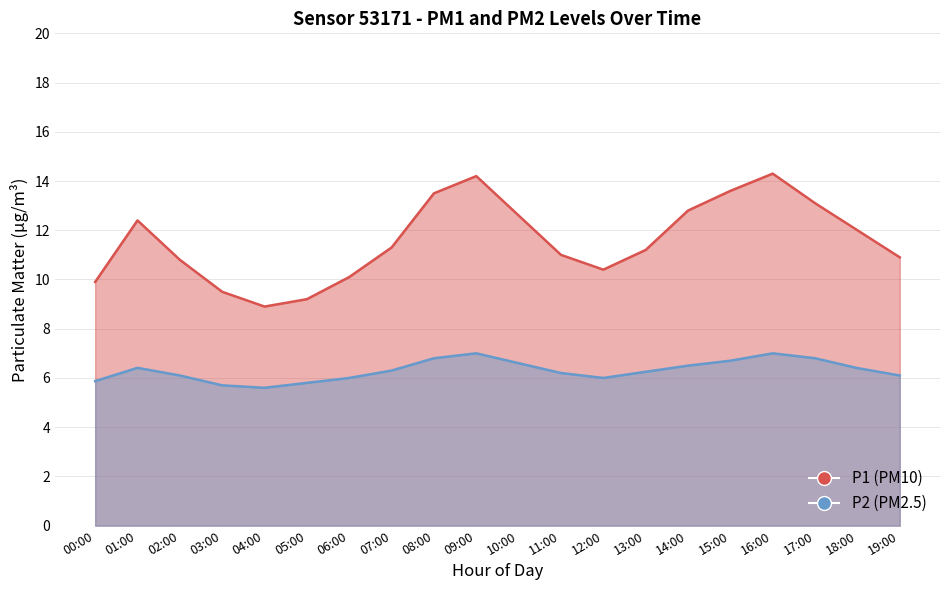

True or false: P1 (PM10) and P2 (PM2.5) intersect in this chart.

False